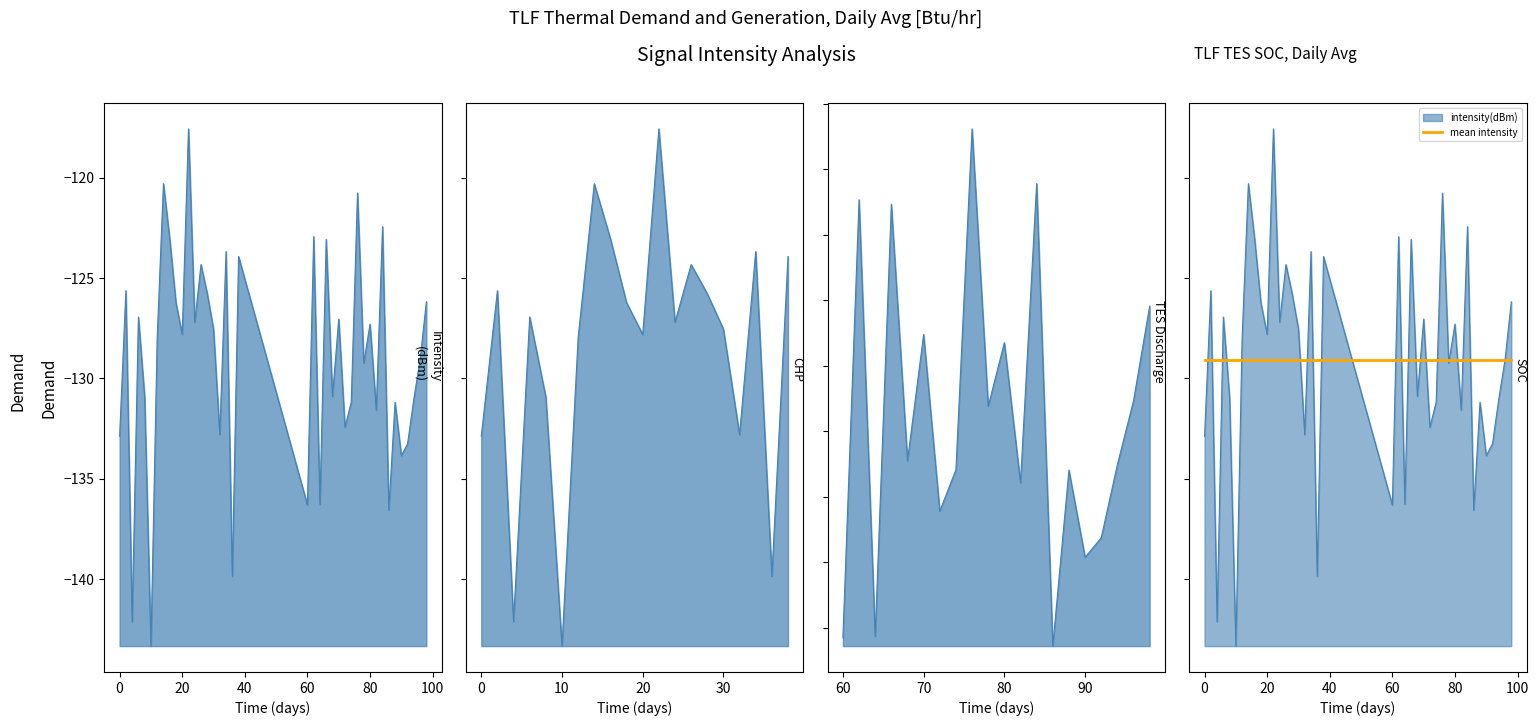

Does the chart have visible grid lines?

No